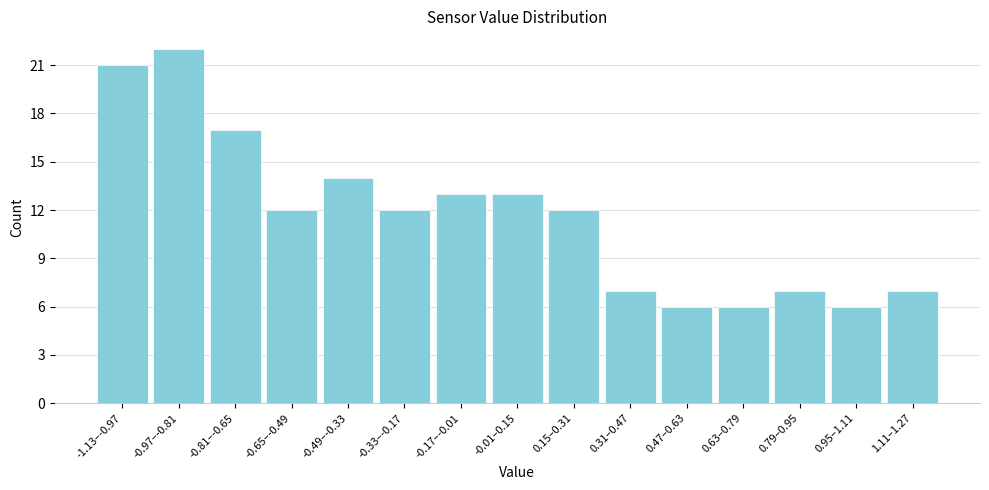

Reading right to left, list all the values displayed in this chart.

7	6	7	6	6	7	12	13	13	12	14	12	17	22	21